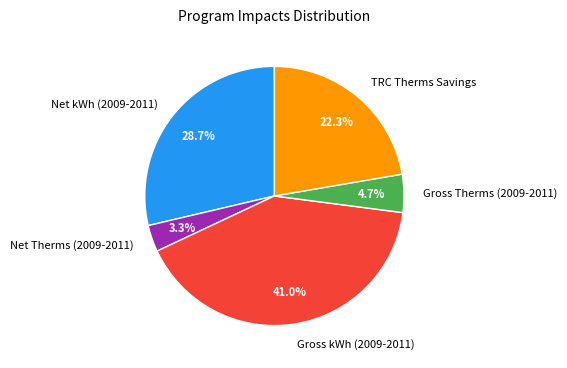

True or false: Net kWh (2009-2011) accounts for 38% of the total.

False